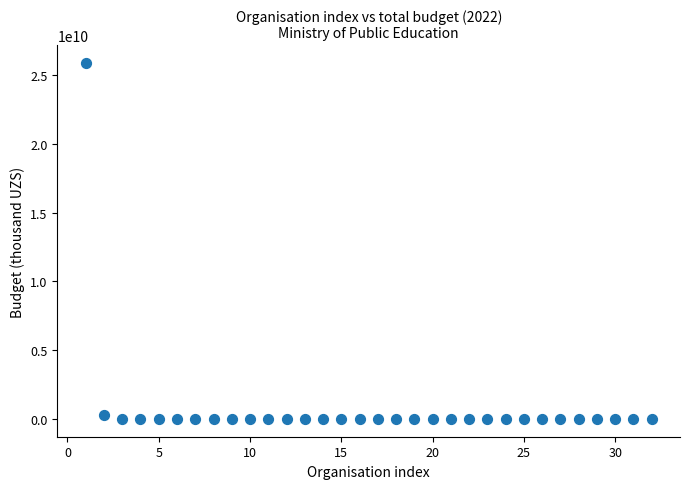

Count the number of points in this scatter plot.

32